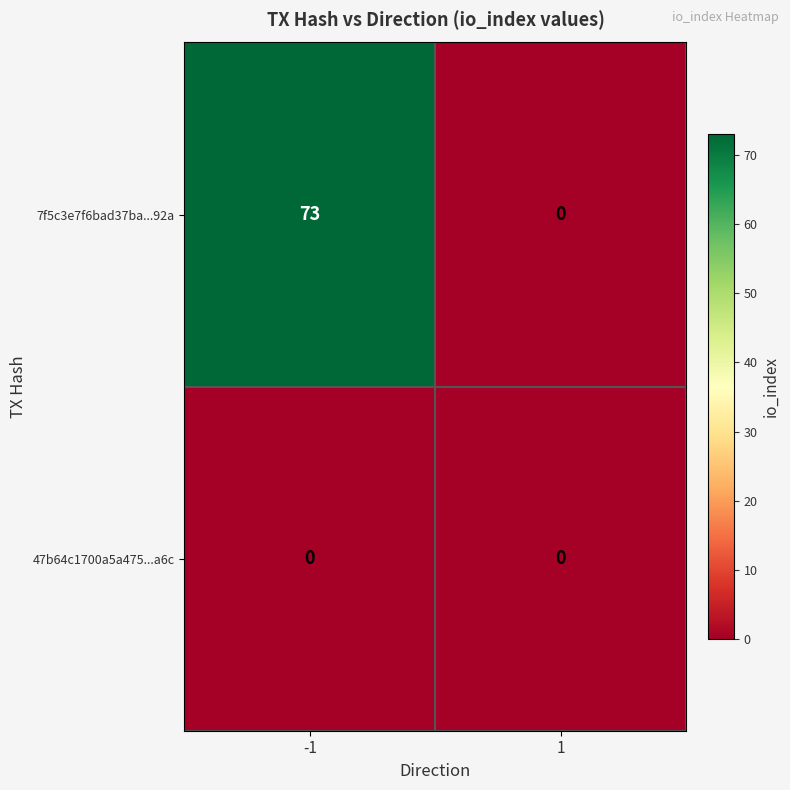

At -1, list the series in order from largest to smallest.

7f5c3e7f6bad37ba...92a, 47b64c1700a5a475...a6c